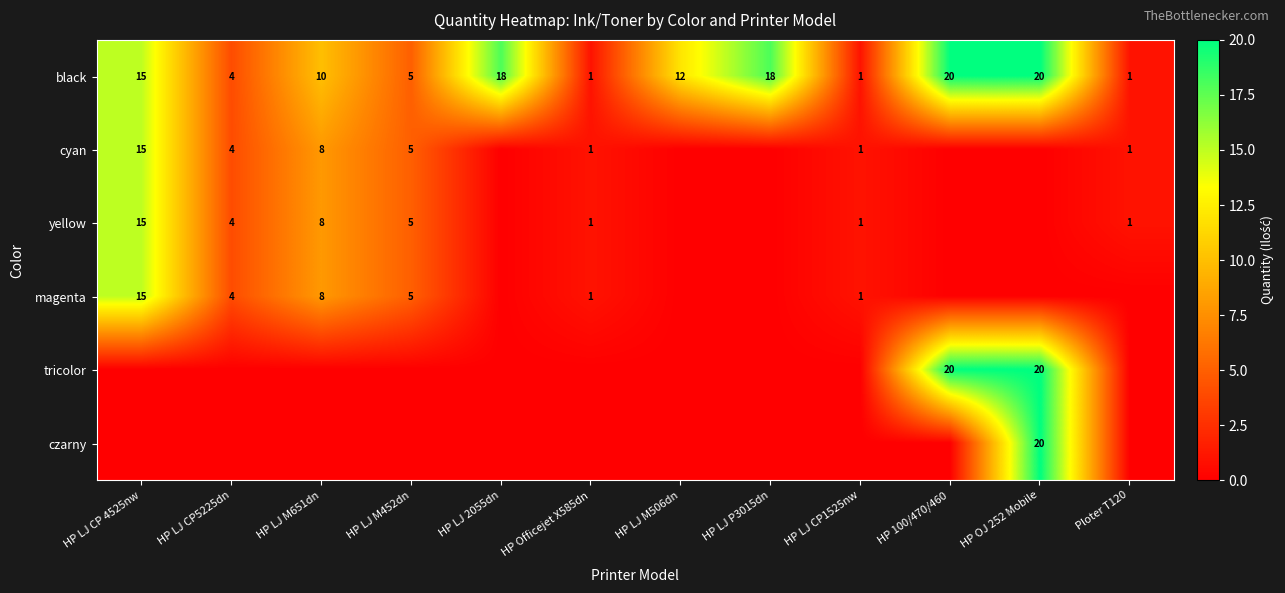

What value does the black series have at HP LJ M452dn?

5